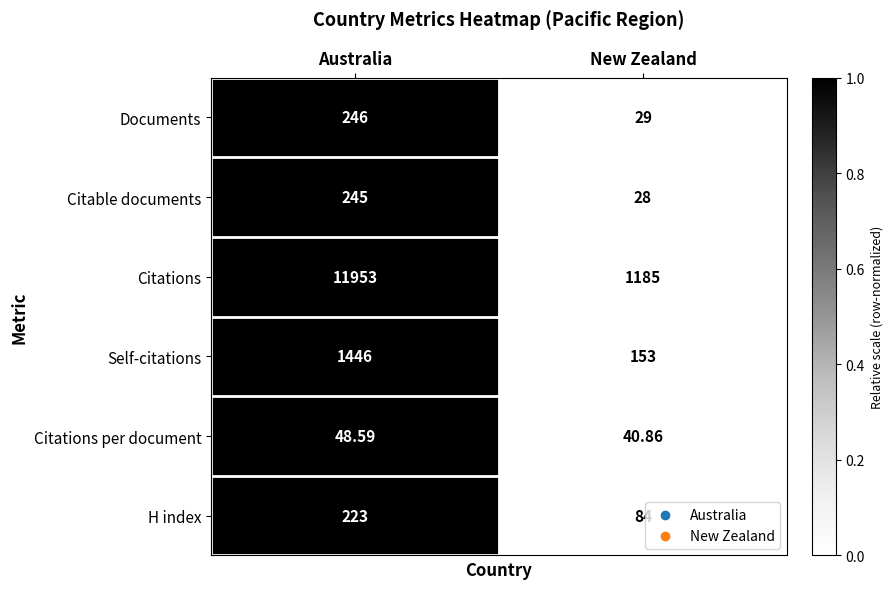

At which category does the chart reach its minimum across all series?

New Zealand